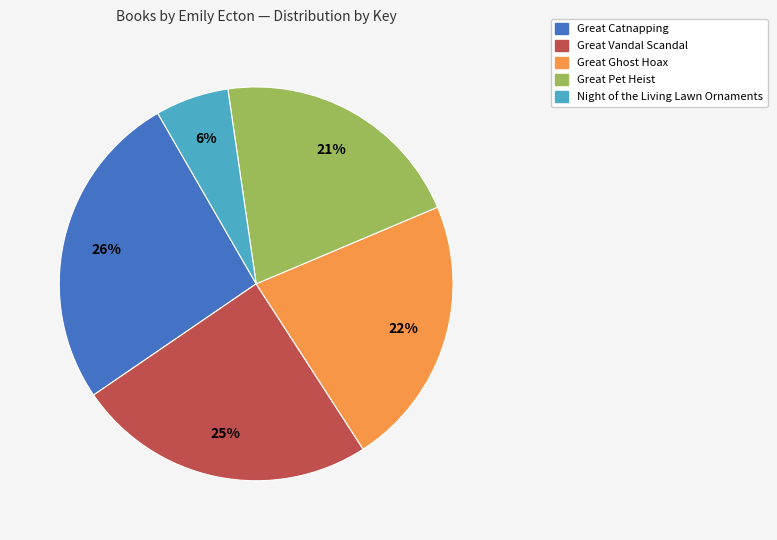

To the nearest percent, what is the difference between the largest and smallest slice percentages?

20%